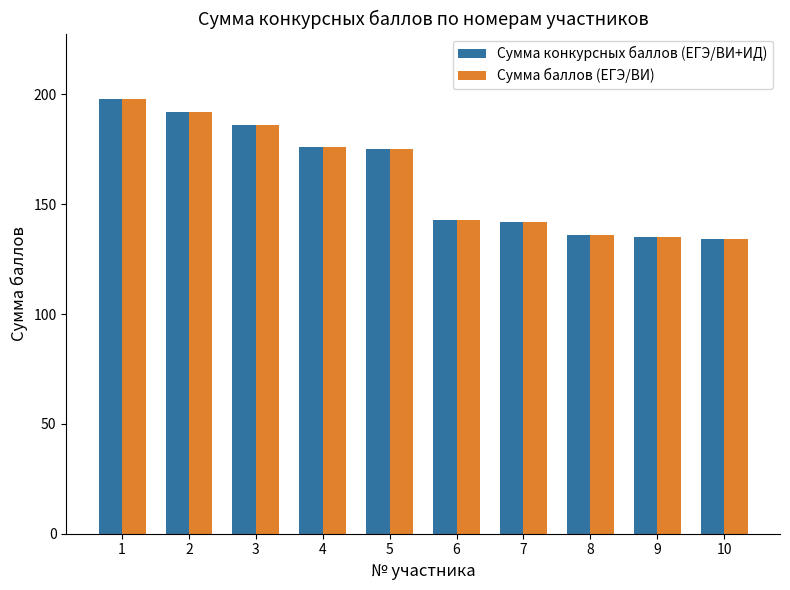

Reading left to right, transcribe all the data shown in this chart.

Сумма конкурсных баллов (ЕГЭ/ВИ+ИД): 198	192	186	176	175	143	142	136	135	134
Сумма баллов (ЕГЭ/ВИ): 198	192	186	176	175	143	142	136	135	134